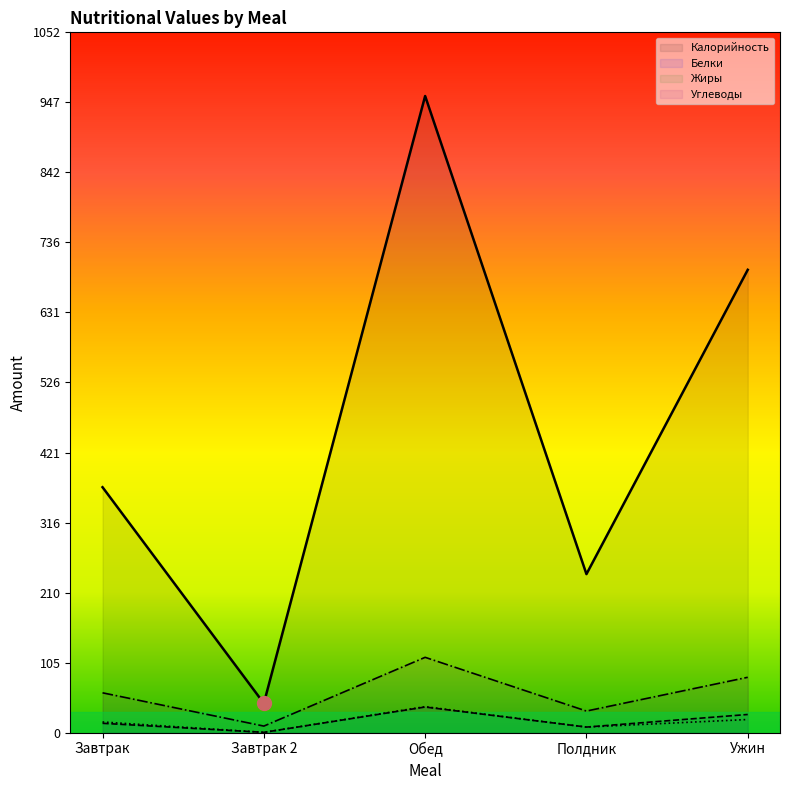

Does the chart have visible grid lines?

No